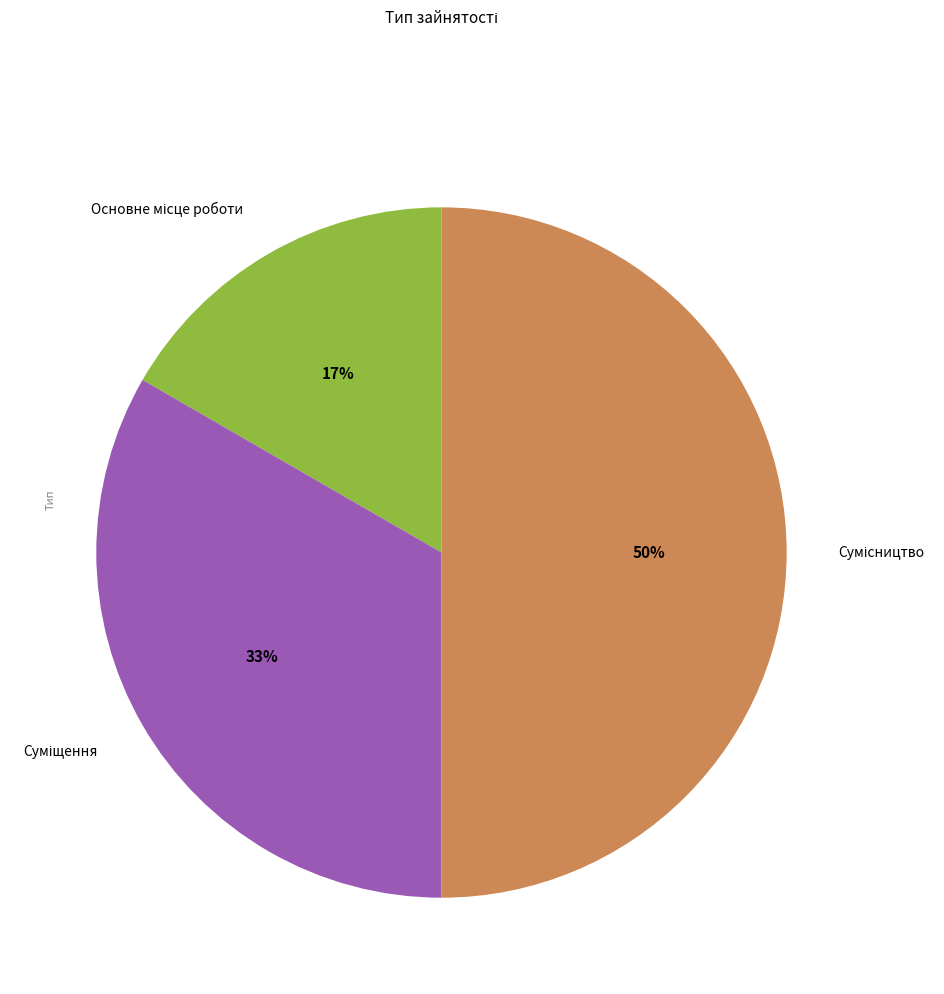

Count the number of slices in the pie.

3